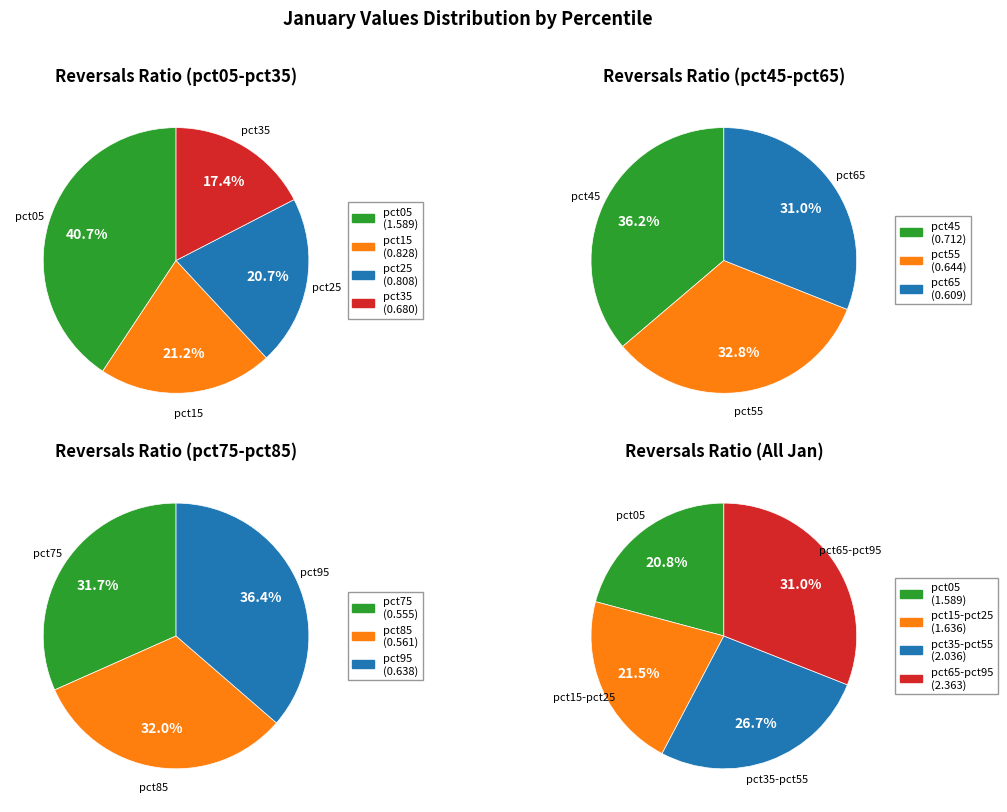

True or false: pct55 accounts for 3% of the total.

False